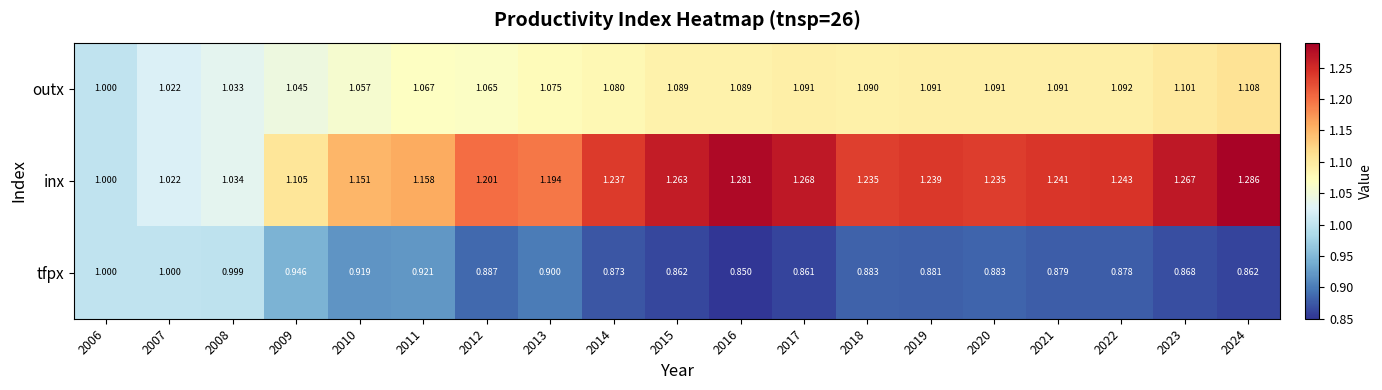

List the series in order of their peak value, lowest first.

tfpx, outx, inx